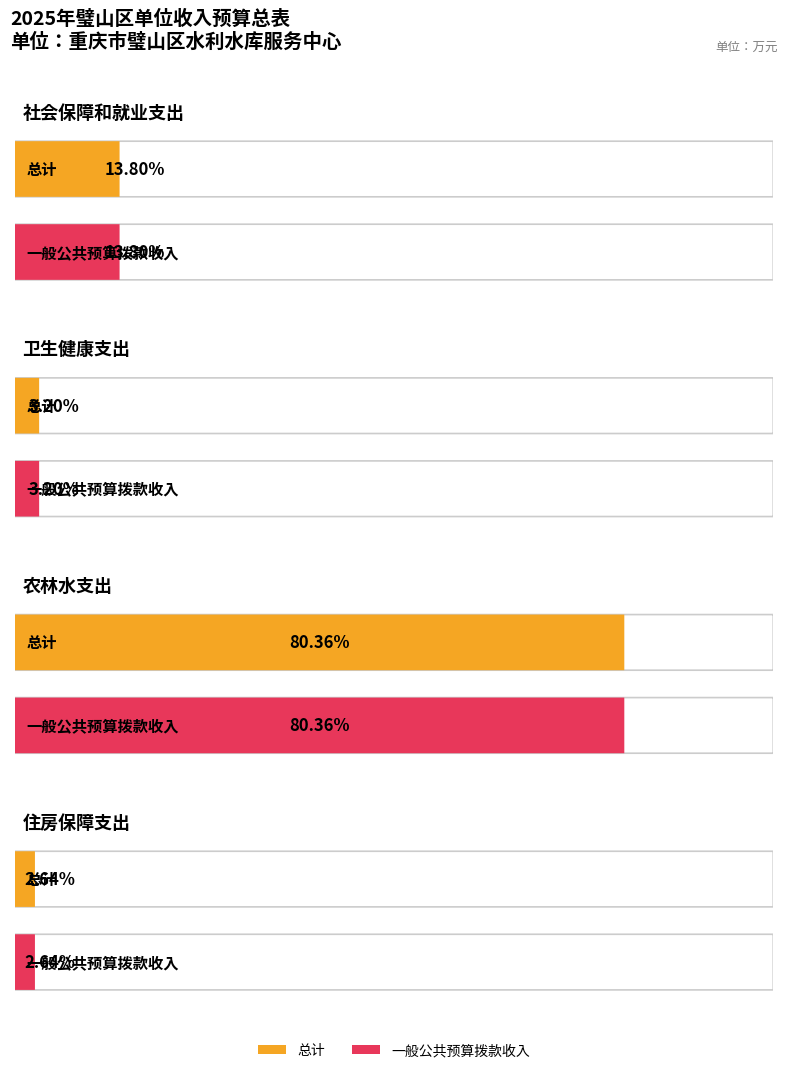

At which category is the sum across all series the highest?

农林水支出